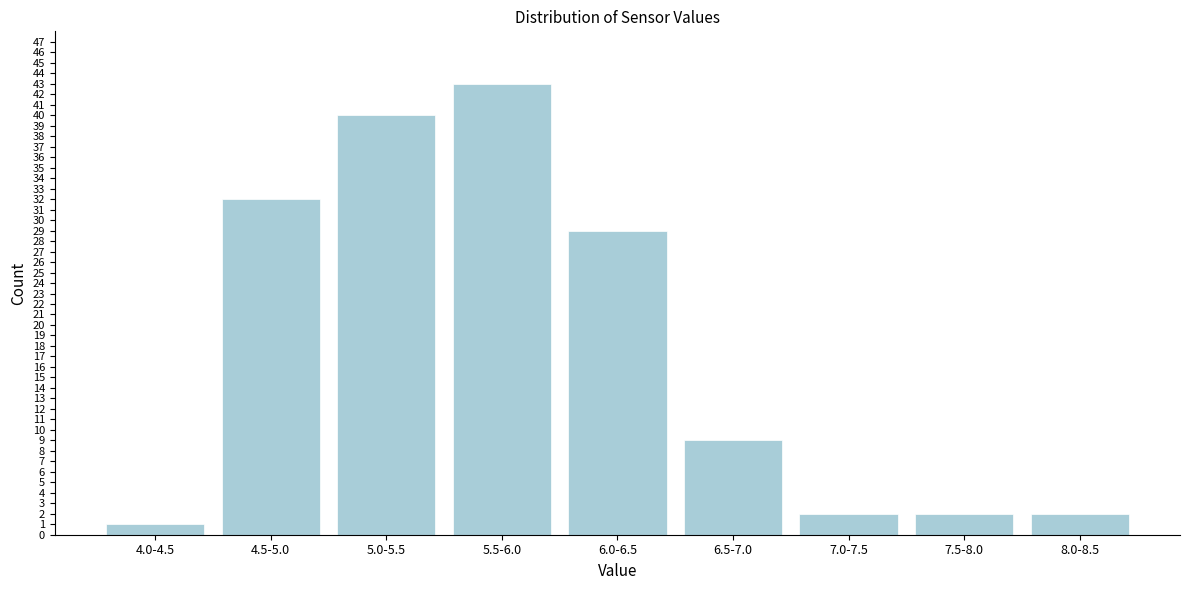

Reading left to right, transcribe all the data shown in this chart.

4.0-4.5=1	4.5-5.0=32	5.0-5.5=40	5.5-6.0=43	6.0-6.5=29	6.5-7.0=9	7.0-7.5=2	7.5-8.0=2	8.0-8.5=2